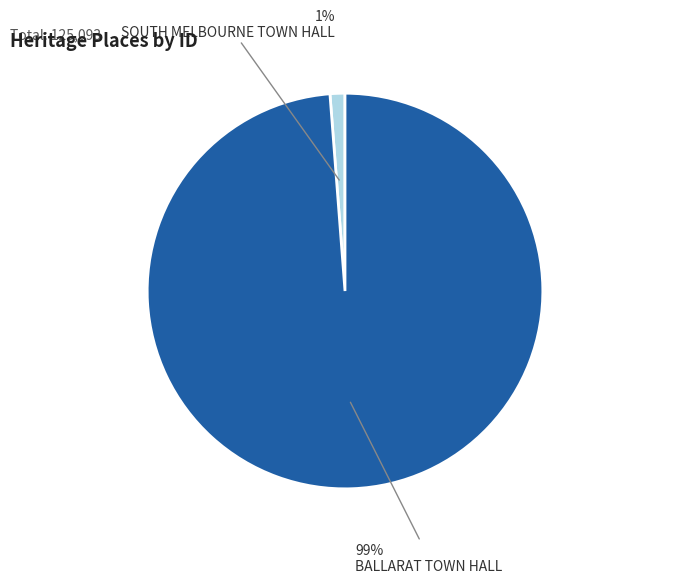

Is there any slice that represents more than half of the pie?

Yes